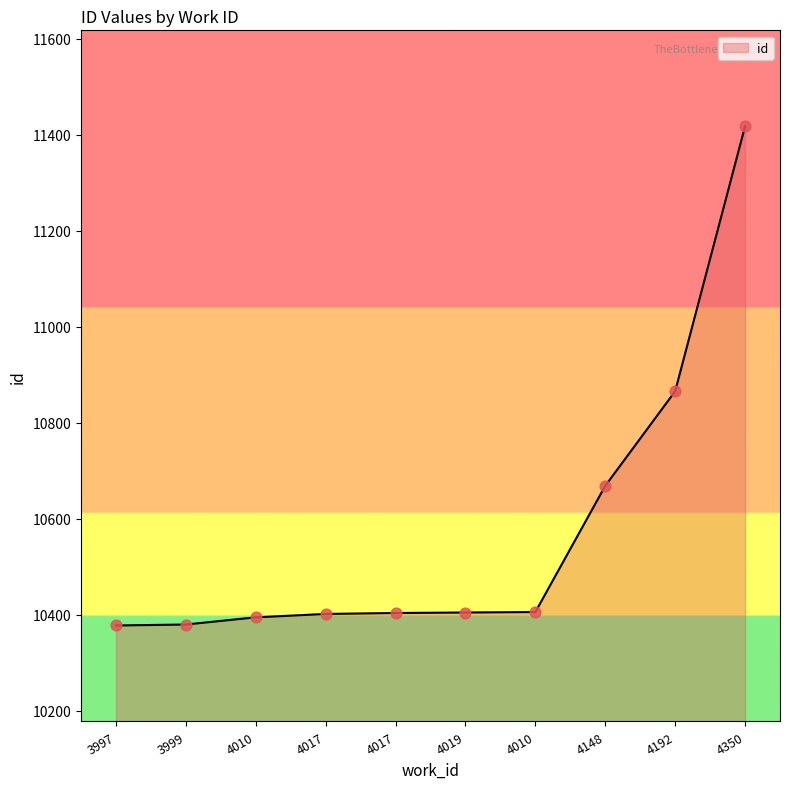

Is this an area chart (filled region under the line)?

Yes